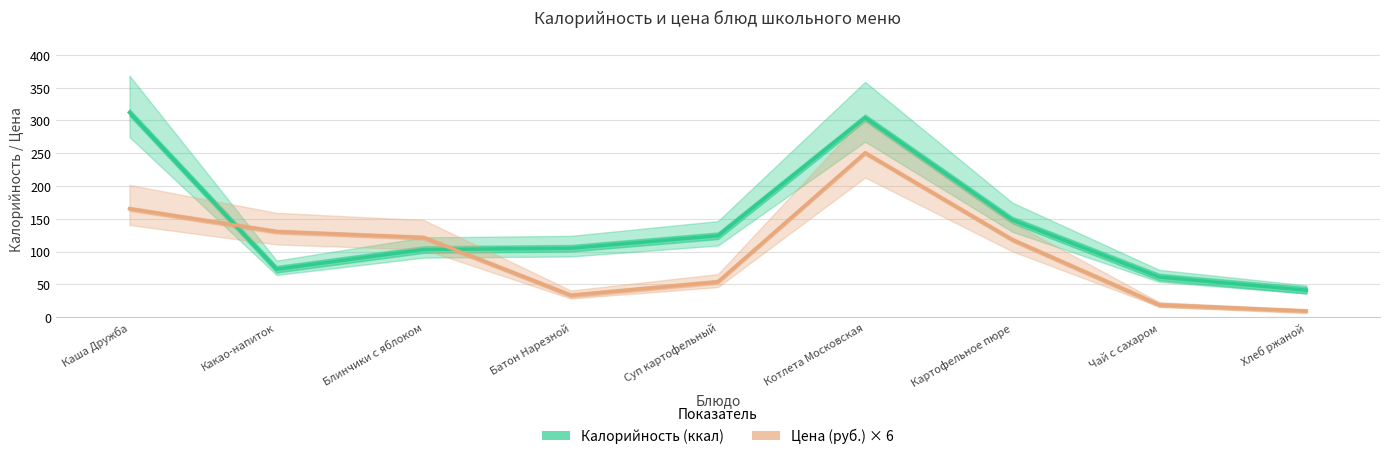

Rank the categories by Калорийность value from highest to lowest.

Каша Дружба, Котлета Московская, Картофельное пюре, Суп картофельный, Батон Нарезной, Блинчики с яблоком, Какао-напиток, Чай с сахаром, Хлеб ржаной